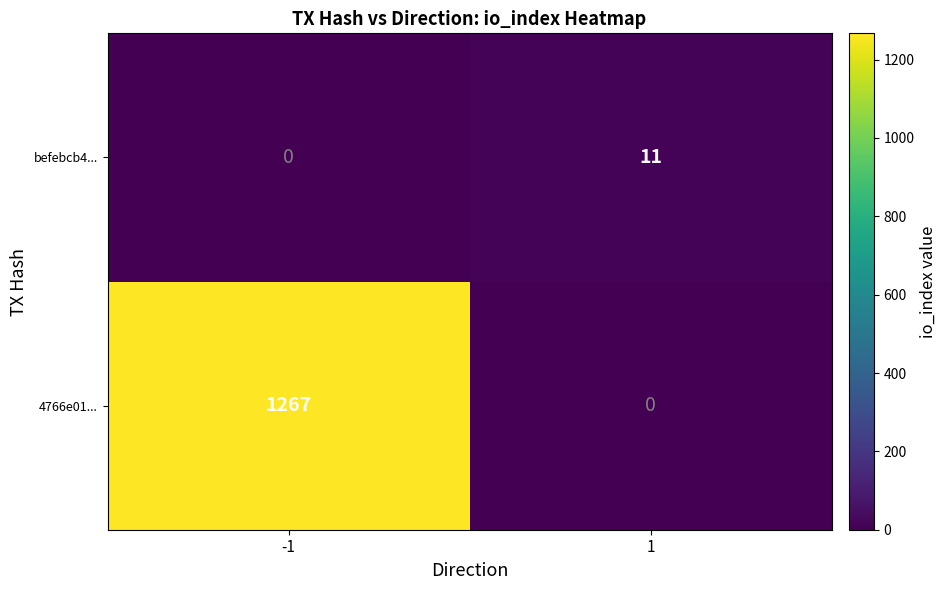

List the series in order of their peak value, highest first.

4766e01..., befebcb4...